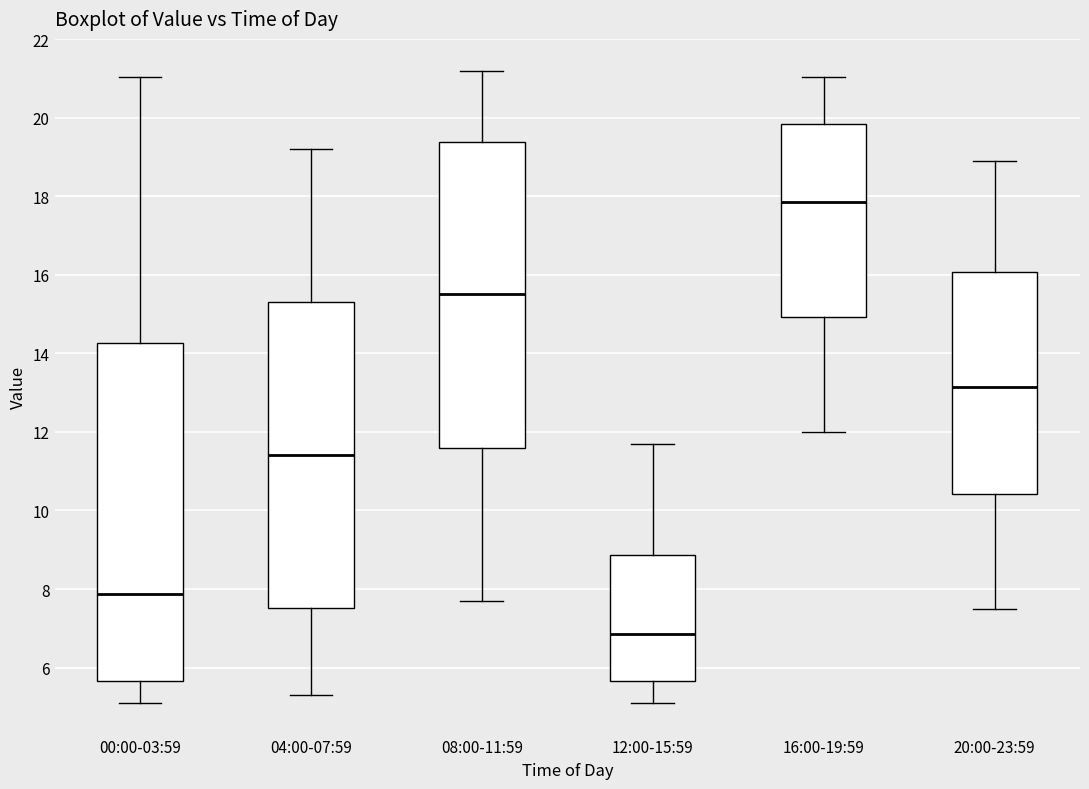

Reading left to right, transcribe this box plot: for each box, give where its median line is, the range the box spans, and where its two whiskers end, as read against the y-axis. The values are not printed on the chart, so give them approximately, as read against the axis.

00:00-03:59: median 7.8, box 5.6 to 14.2, whiskers 5.2 to 21.0
04:00-07:59: median 11.4, box 7.6 to 15.4, whiskers 5.4 to 19.2
08:00-11:59: median 15.6, box 11.6 to 19.4, whiskers 7.8 to 21.2
12:00-15:59: median 6.8, box 5.6 to 8.8, whiskers 5.2 to 11.8
16:00-19:59: median 17.8, box 15.0 to 19.8, whiskers 12.0 to 21.0
20:00-23:59: median 13.2, box 10.4 to 16.0, whiskers 7.6 to 19.0